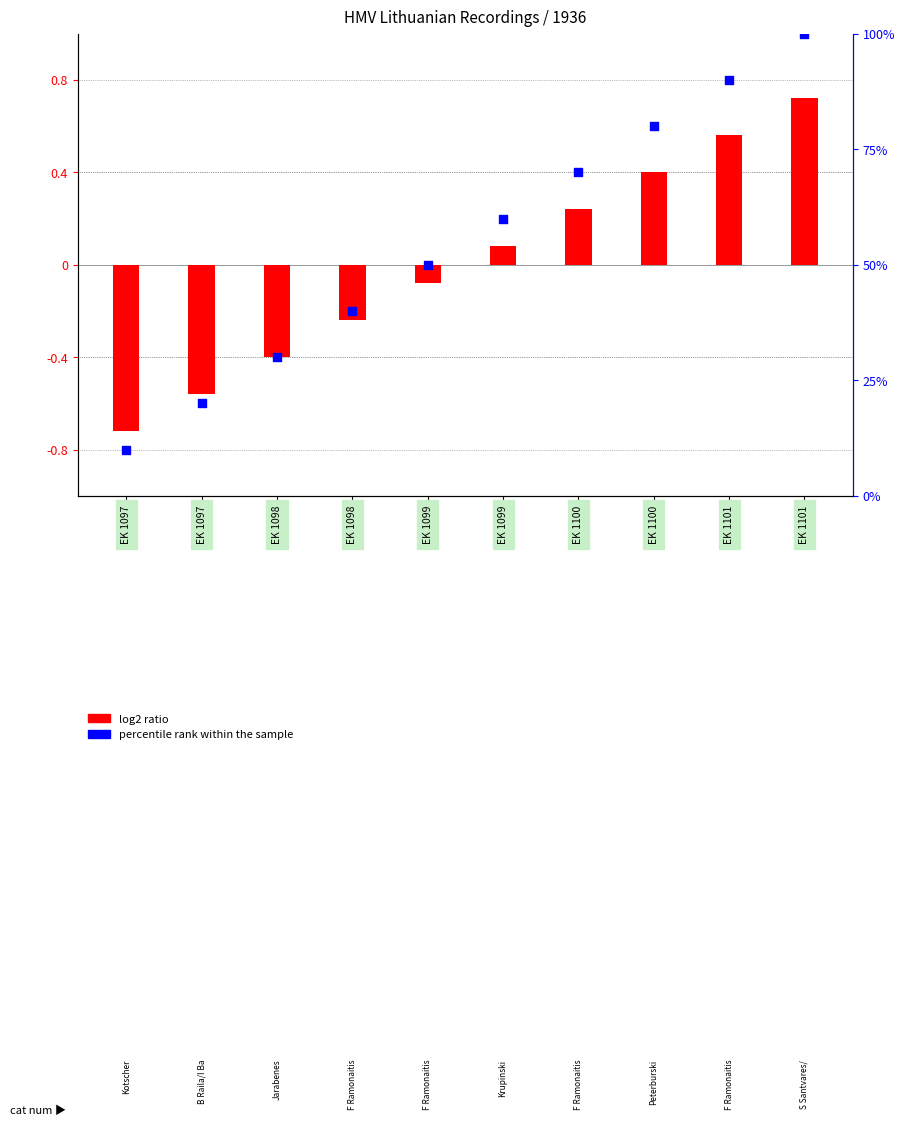

Which series has the widest spread of Y values?

percentile rank within the sample